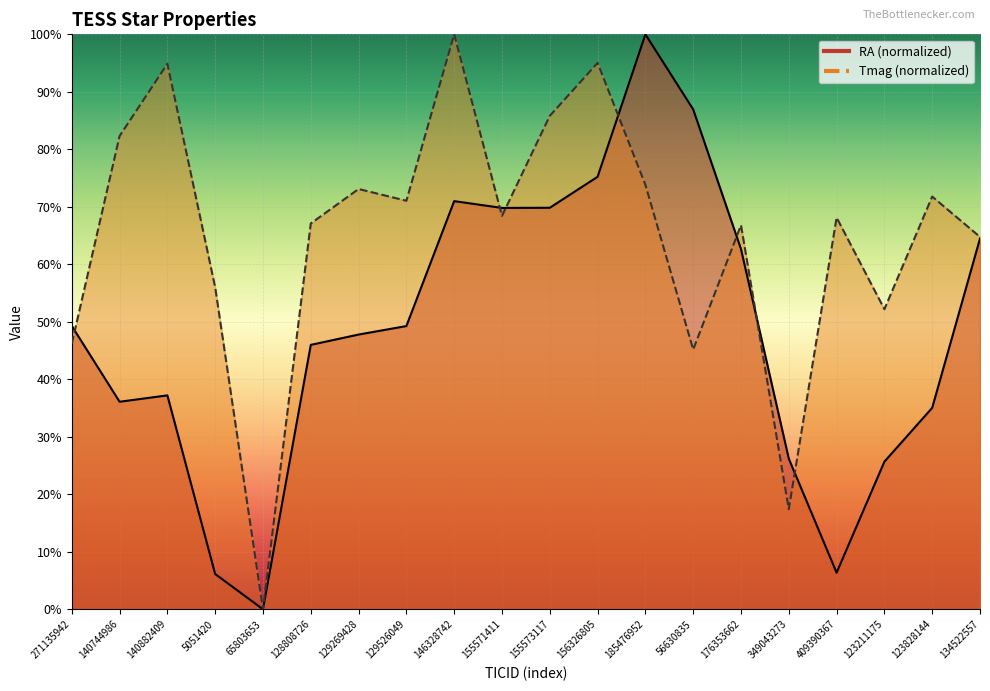

Which series ends up on top after the final intersection of Tmag and RA?

Tmag